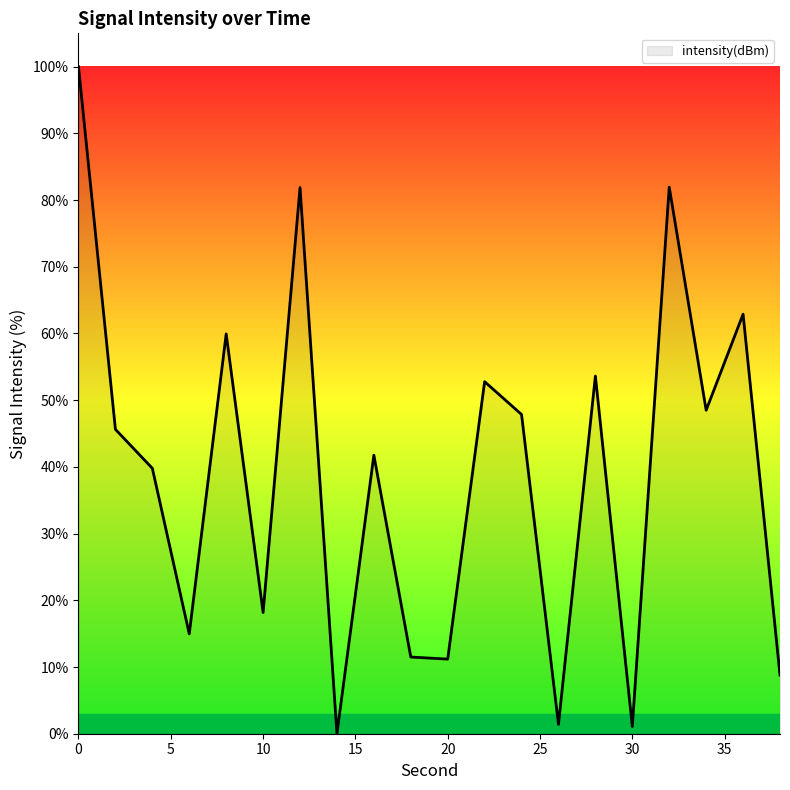

What is the difference between the maximum and second lowest values?

98.9